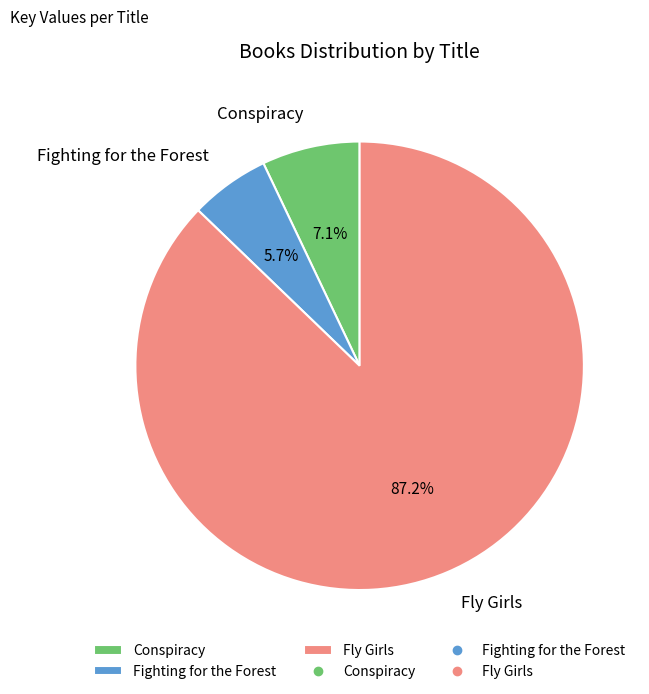

How many segments does this pie chart have?

3